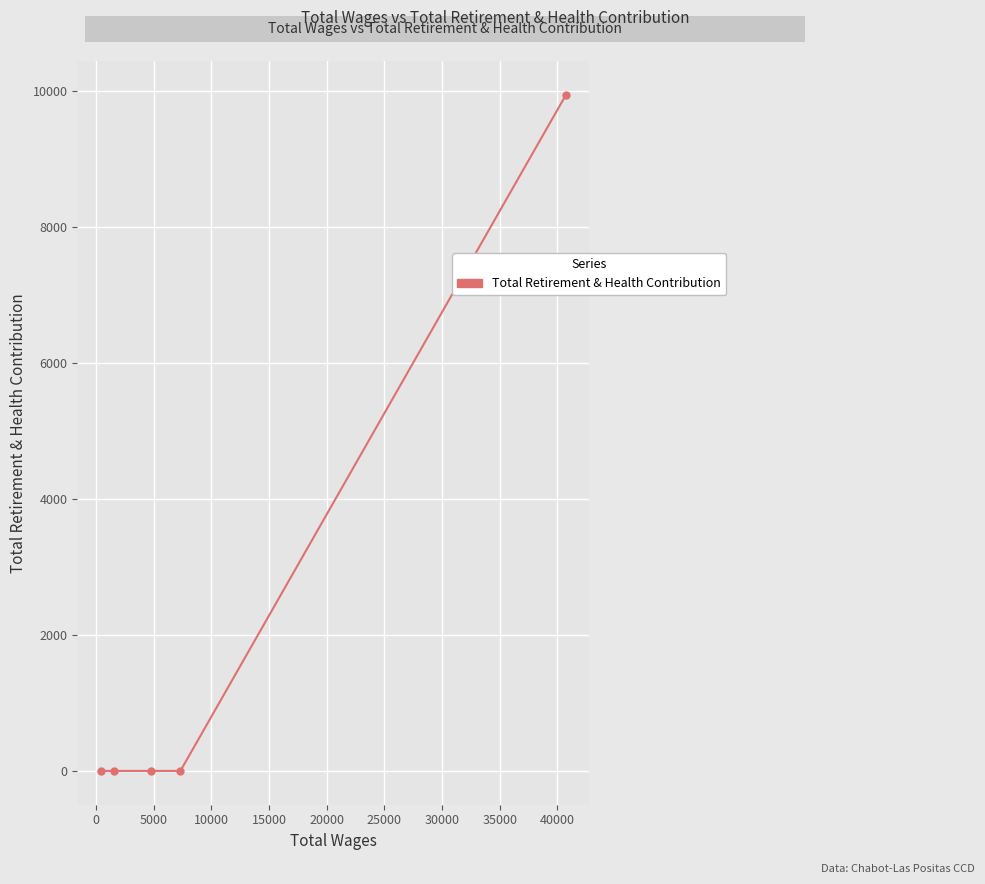

What is the greatest value displayed?

9947